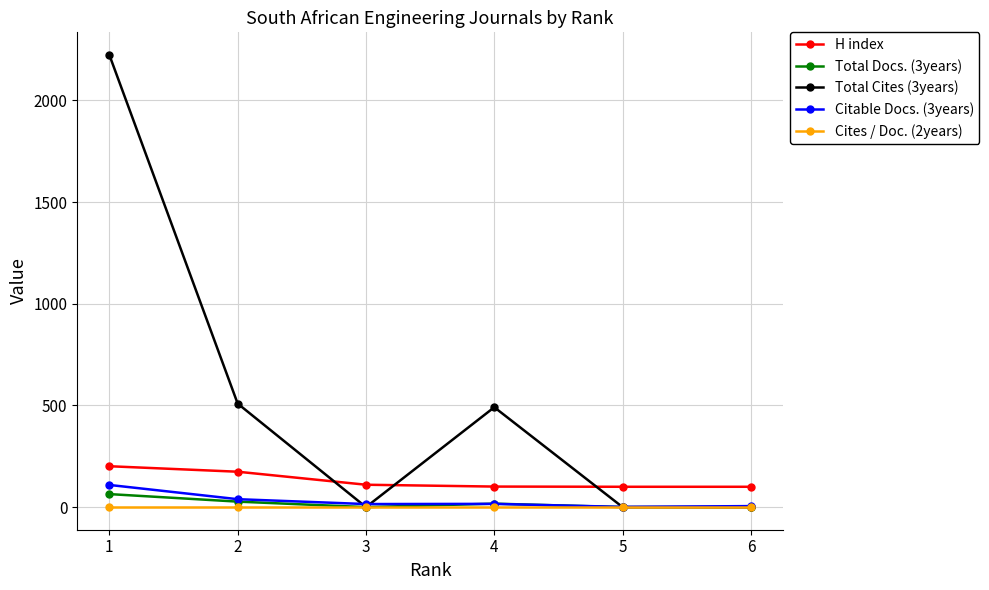

Where is the first local minimum for Total Docs. (3years)?

3